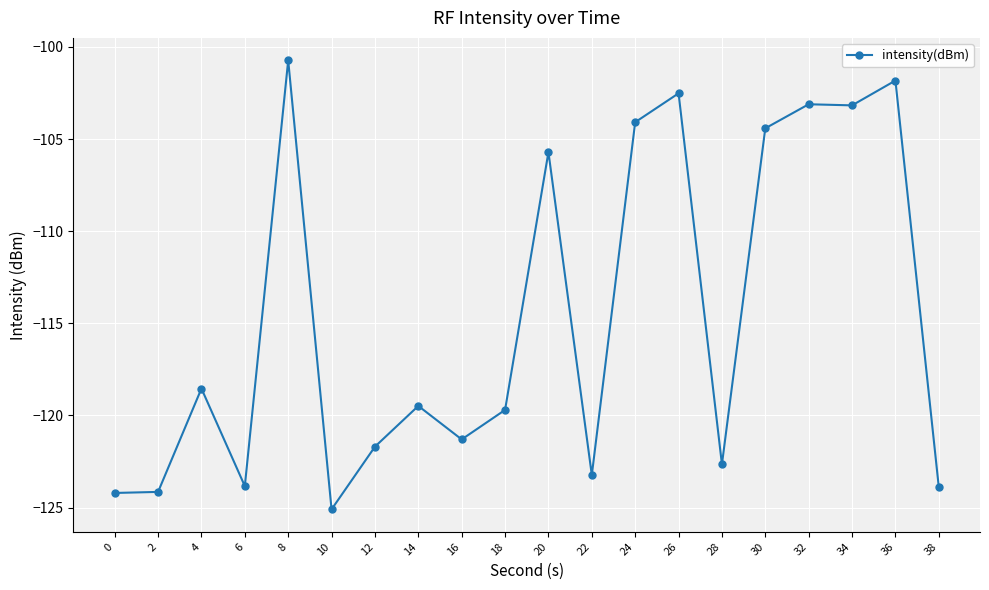

How many distinct data groups are displayed?

1